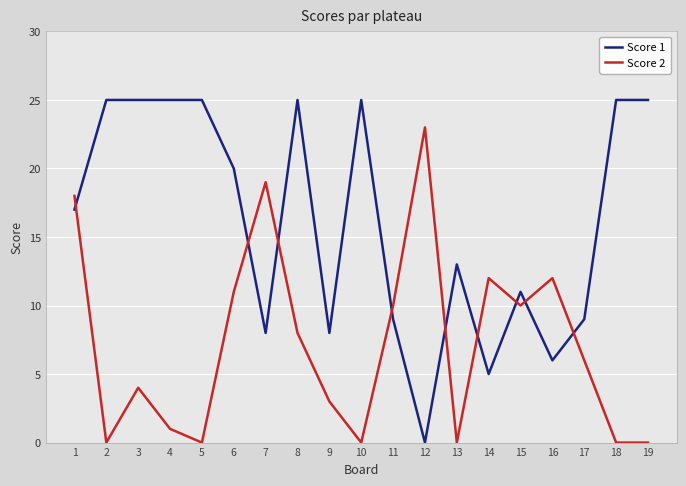

True or false: Score 2 has a value of 0 at 4.

False